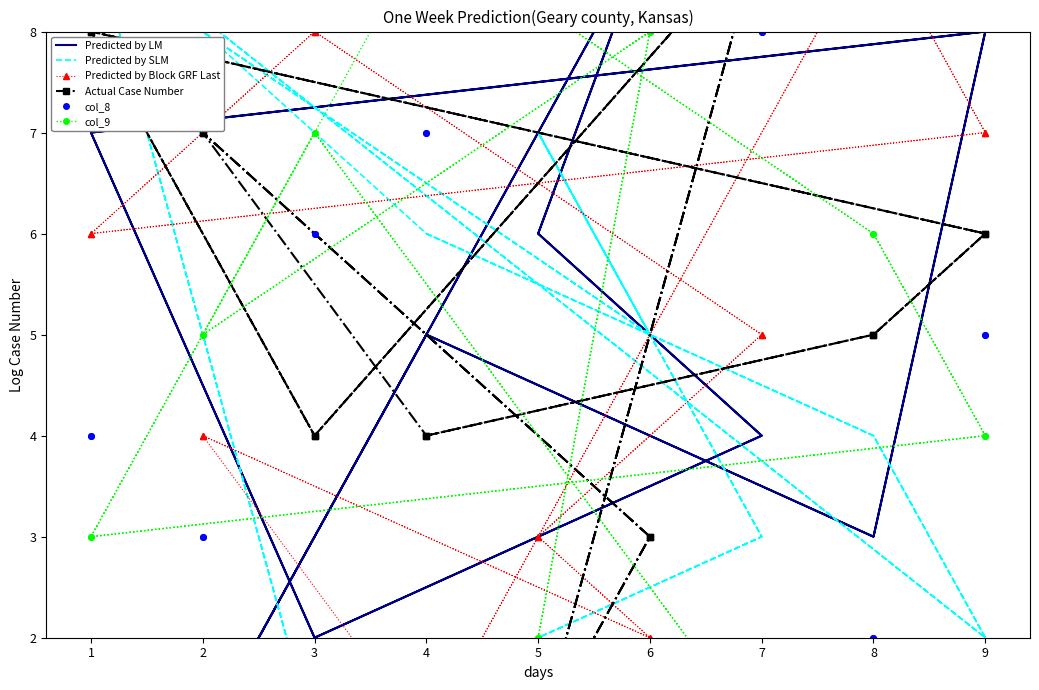

What is the greatest value displayed?

9